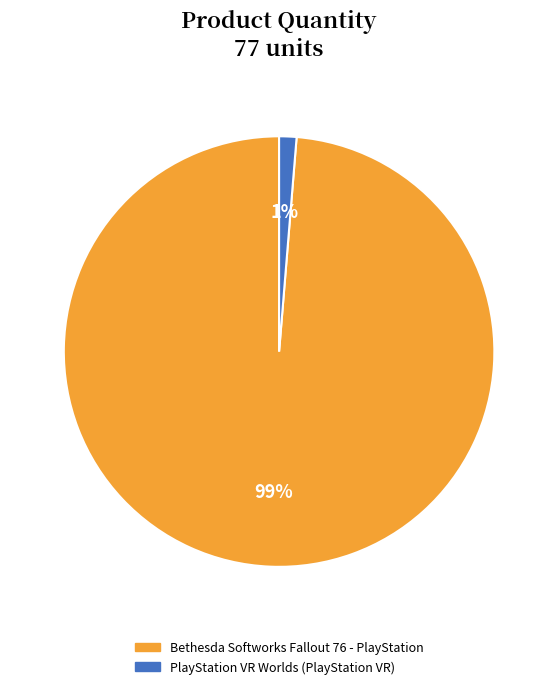

How many segments does this pie chart have?

2